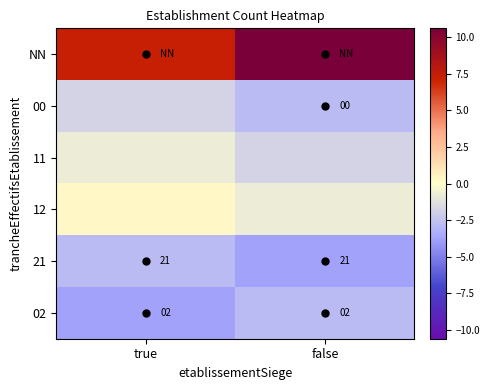

Which has a higher value, false or true?

false